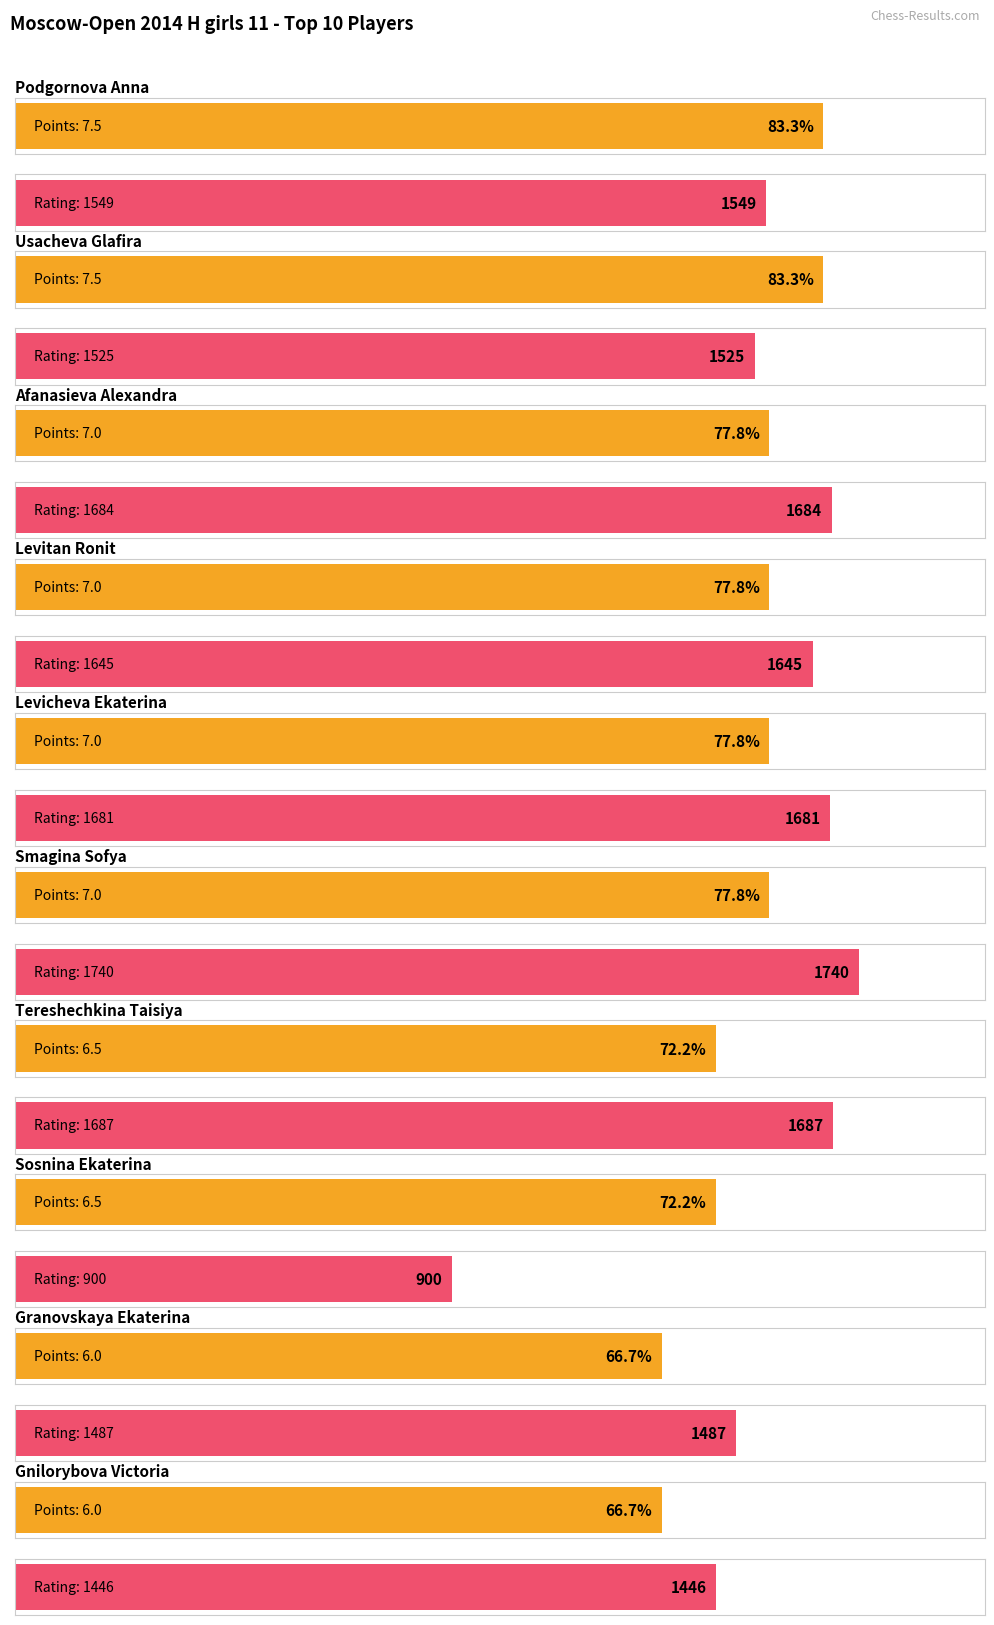

What is the label of the 10th bar from the left?

Gnilorybova Victoria